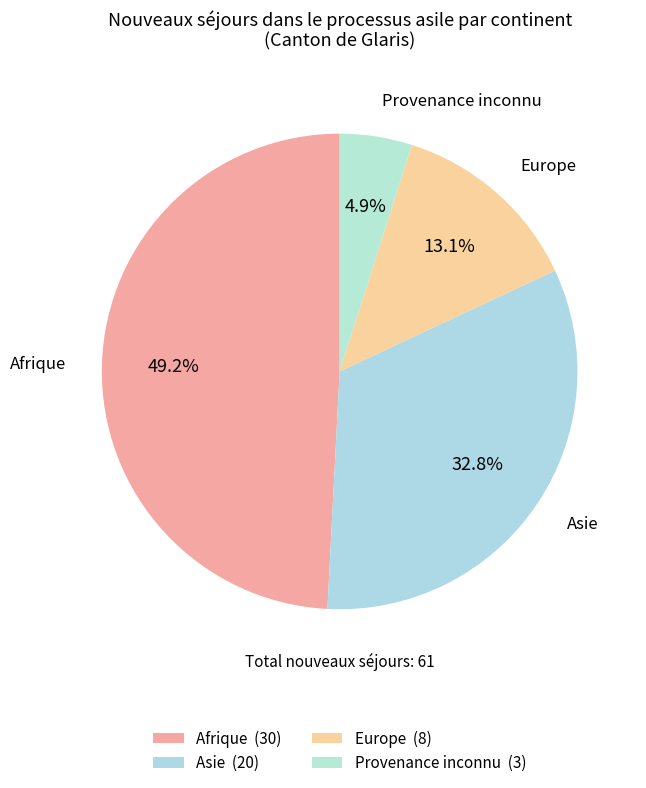

Between Provenance inconnu and Afrique, which is larger?

Afrique